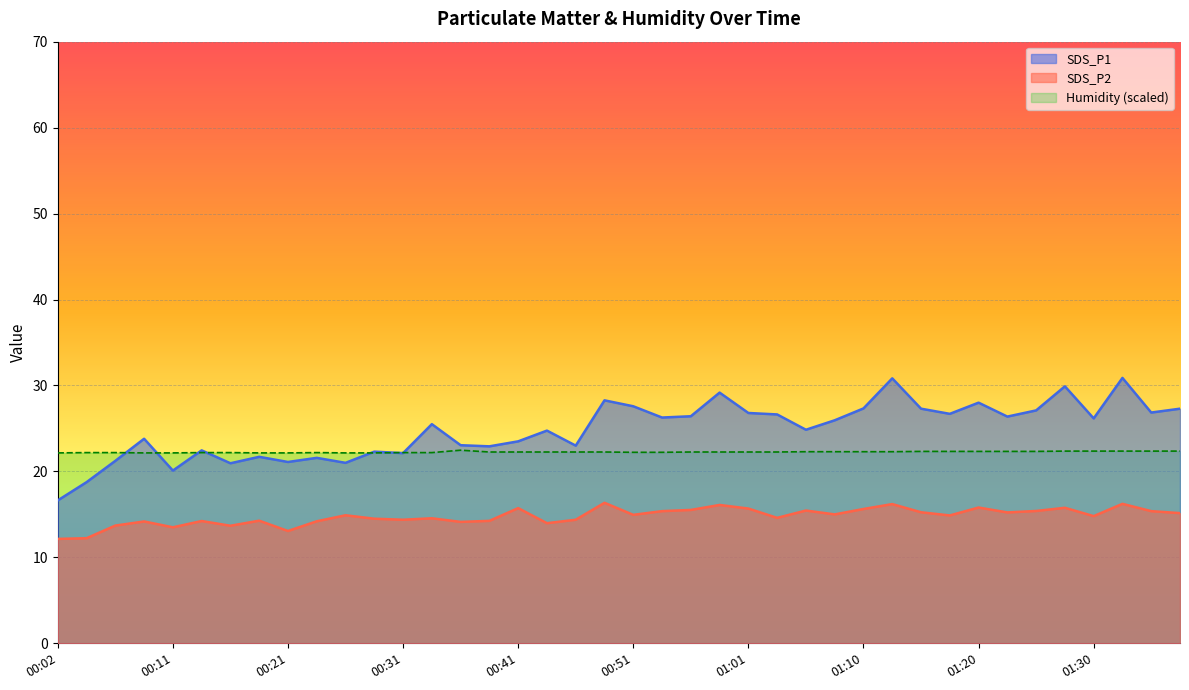

What is the minimum value for SDS_P2?

12.2